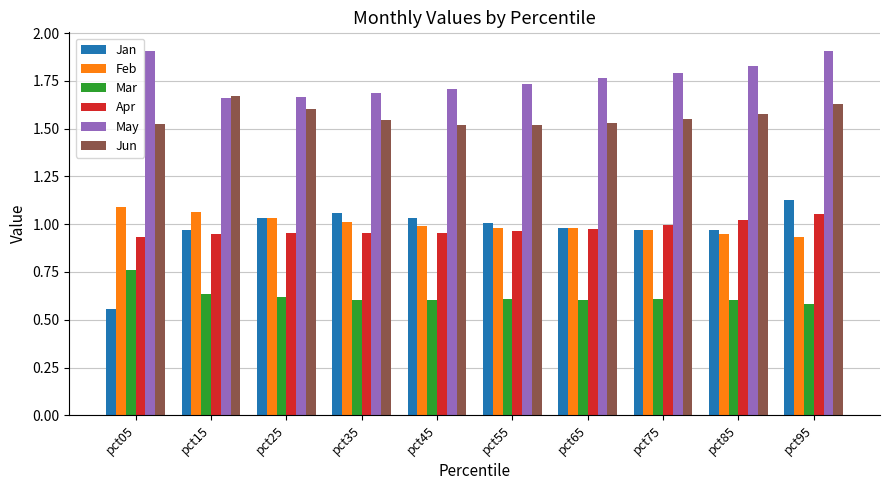

What is the spread (max minus min) of values at pct05?

1.4